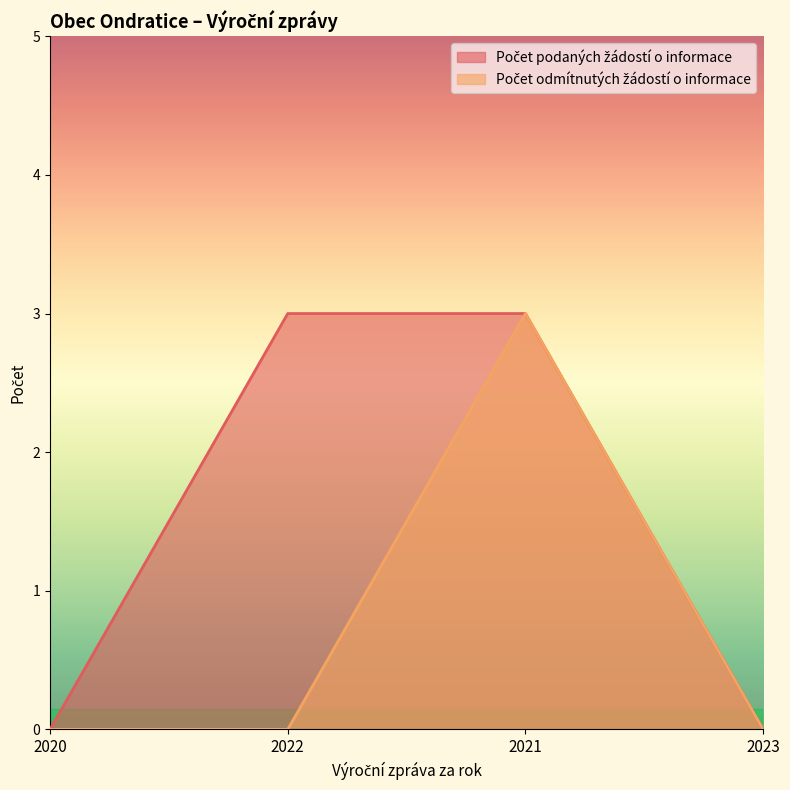

What is the label of the 4th point from the left?

2023